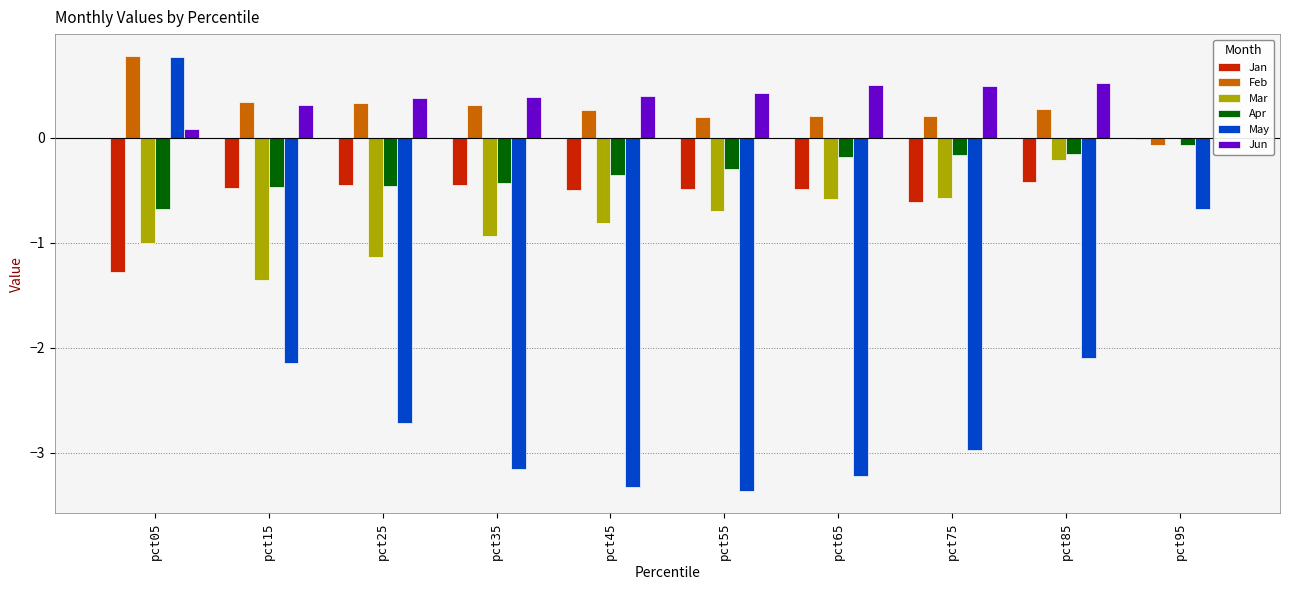

How many series are shown in this chart?

6